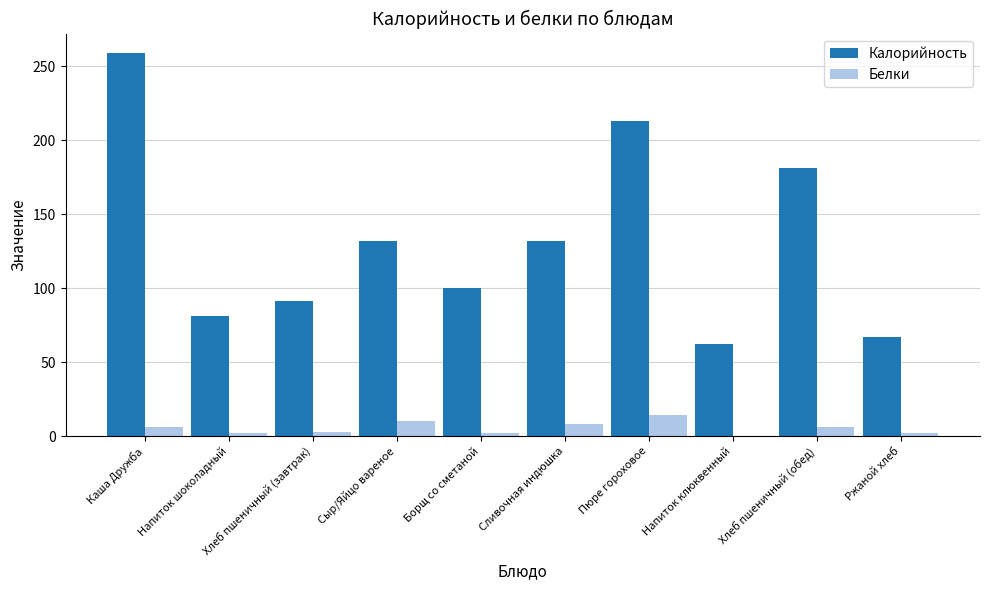

At which label is Калорийность closest to 160?

Хлеб пшеничный (обед)